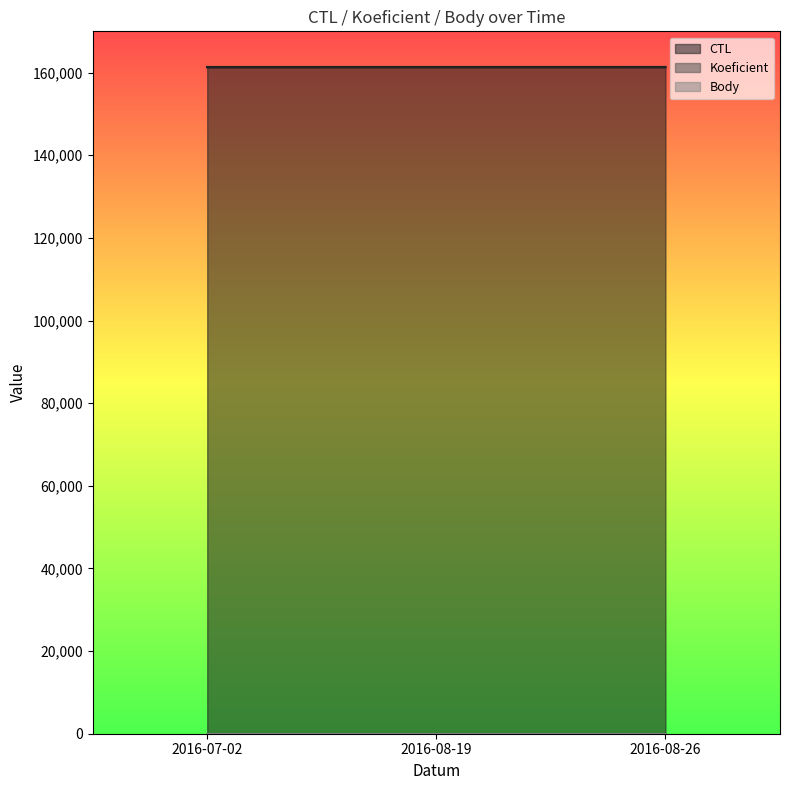

At 2016-08-26, list the series in order from largest to smallest.

CTL, Koeficient, Body